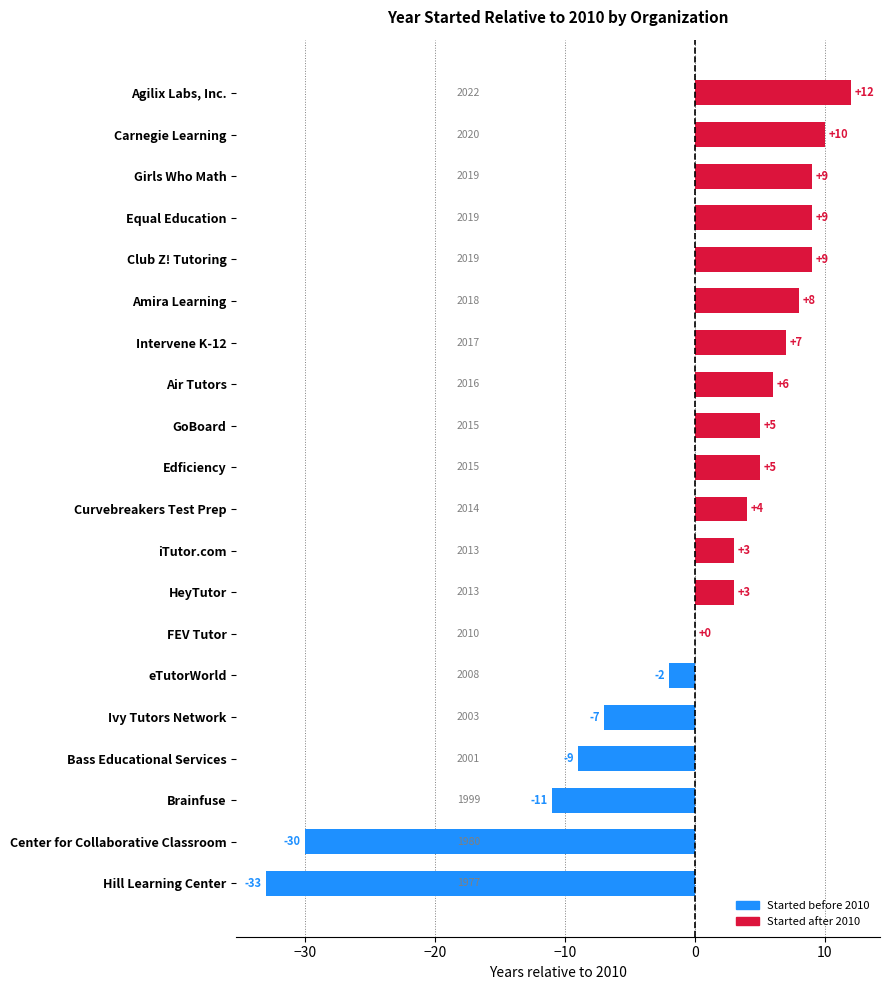

Is it true that the value at Bass Educational Services is -13?

False